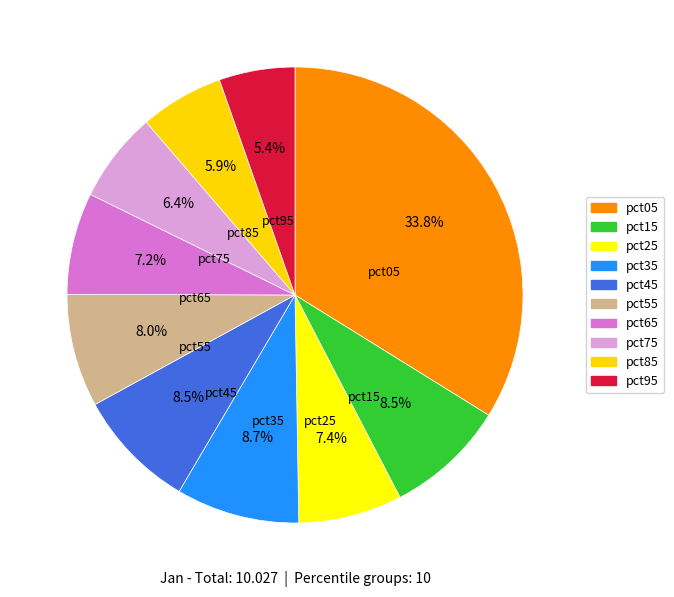

What percentage do pct35 and pct85 together represent?

14.7%